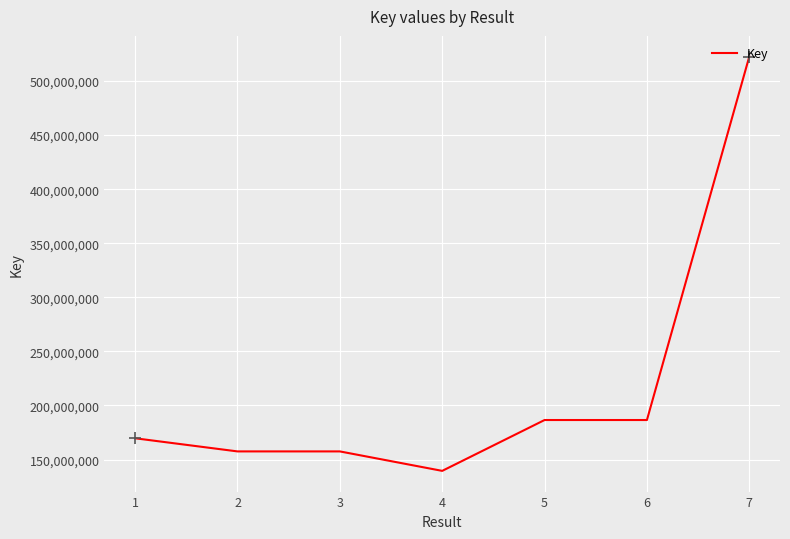

Count the number of categories in the chart.

7